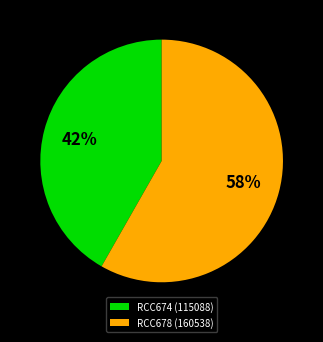

True or false: RCC674 accounts for 42% of the total.

True